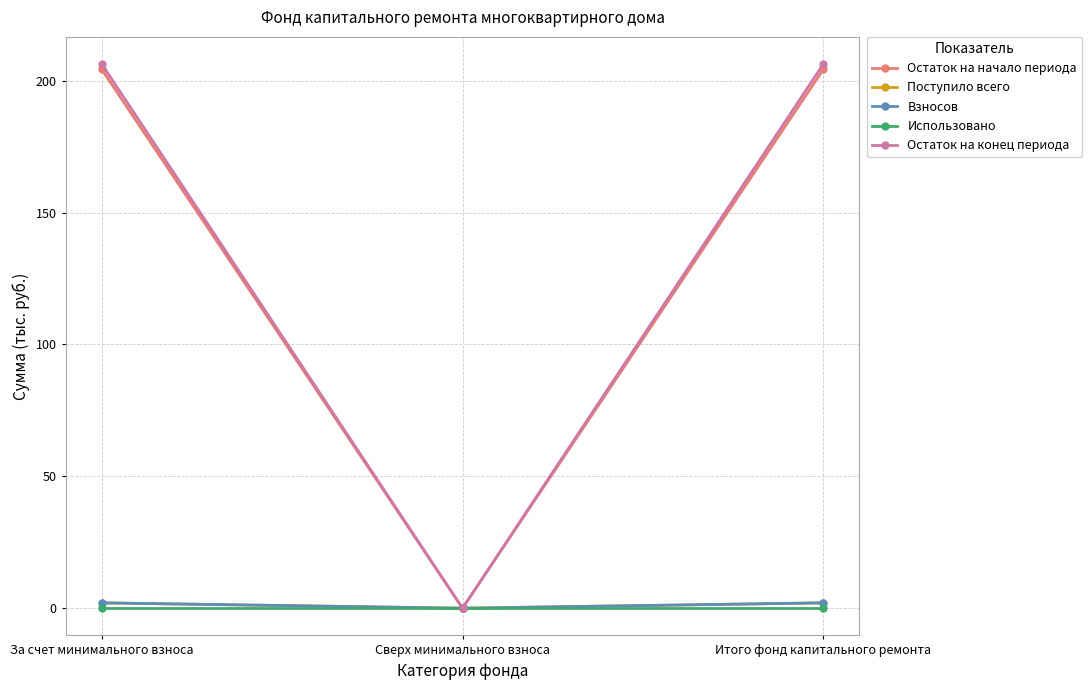

Does the chart have visible grid lines?

Yes